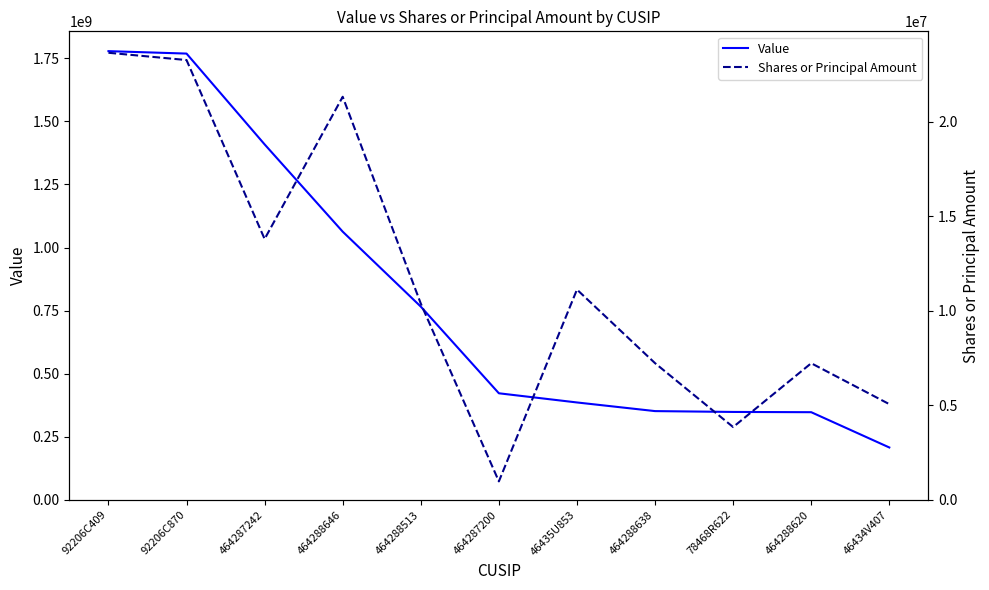

Is this an area chart (filled region under the line)?

No